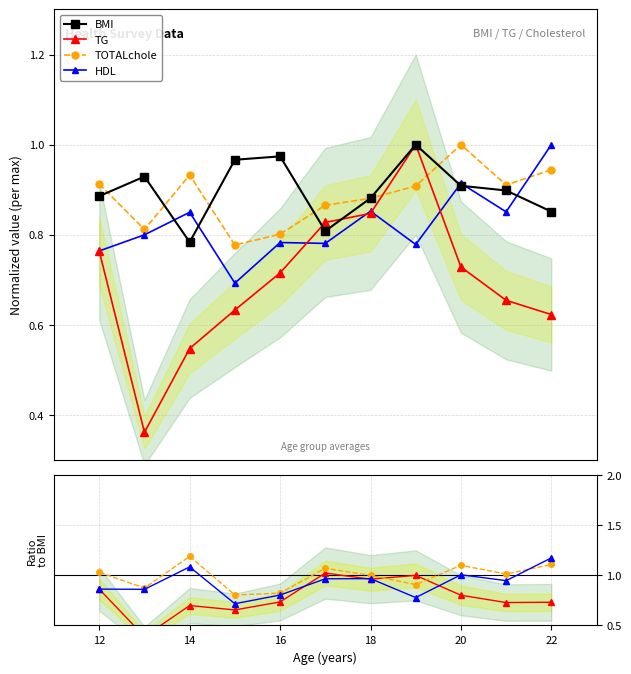

Is this an area chart (filled region under the line)?

No